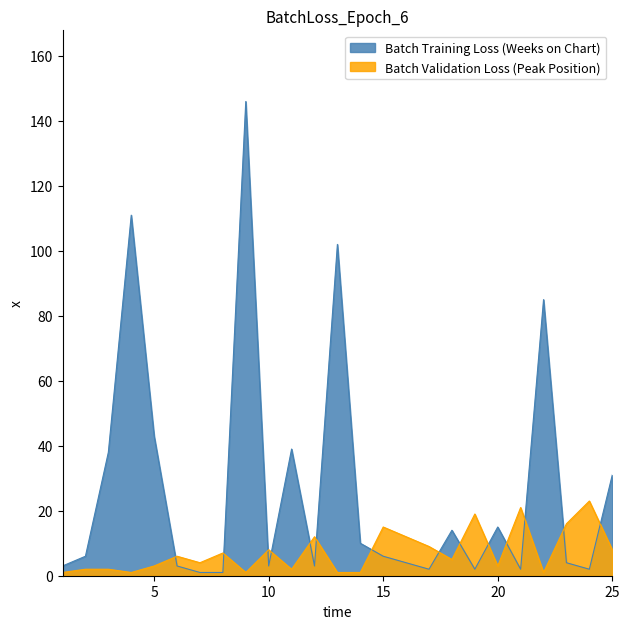

How many interior local valleys does the Peak Position series have?

7